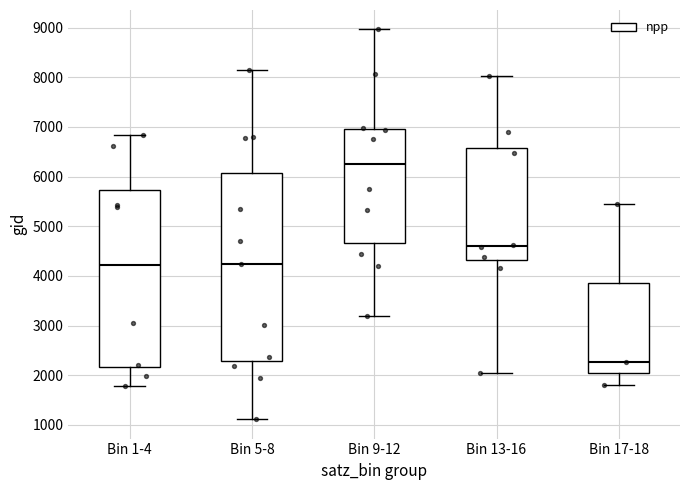

Reading left to right, transcribe this box plot: for each box, give where its median line is, the range the box spans, and where its two whiskers end, as read against the y-axis. The values are not printed on the chart, so give them approximately, as read against the axis.

Bin 1-4: median 4200, box 2200 to 5700, whiskers 1800 to 6800
Bin 5-8: median 4200, box 2300 to 6100, whiskers 1100 to 8100
Bin 9-12: median 6200, box 4700 to 7000, whiskers 3200 to 9000
Bin 13-16: median 4600, box 4300 to 6600, whiskers 2100 to 8000
Bin 17-18: median 2300, box 2000 to 3900, whiskers 1800 to 5400